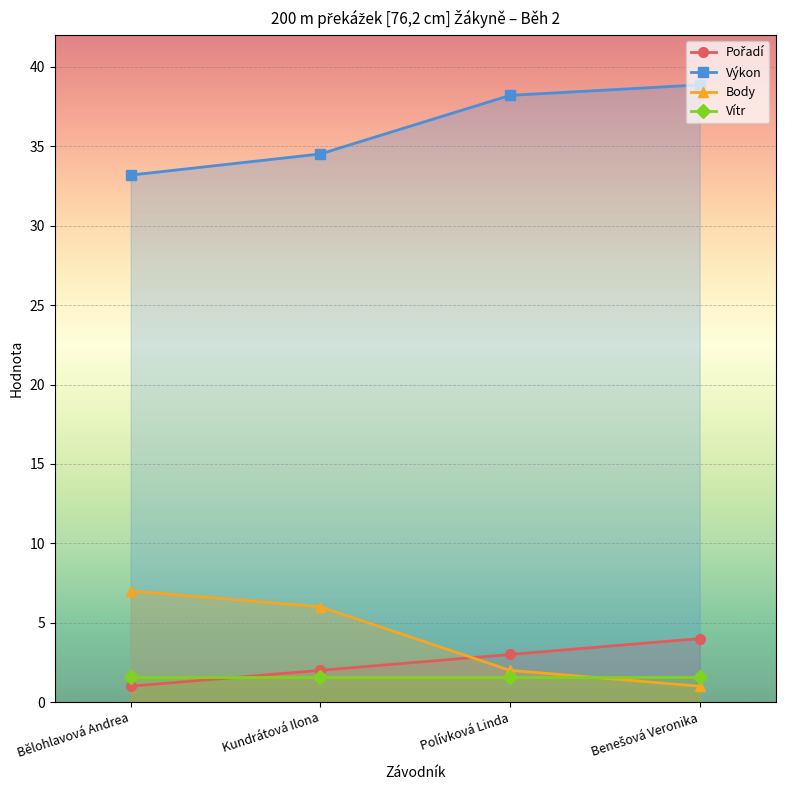

At which label is Body closest to 4?

Kundrátová Ilona